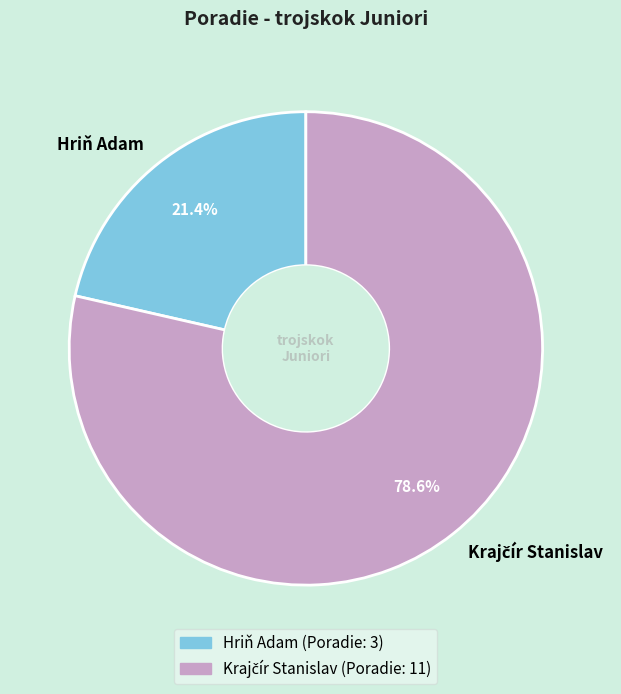

What is the smallest slice in the pie chart?

Hriň Adam